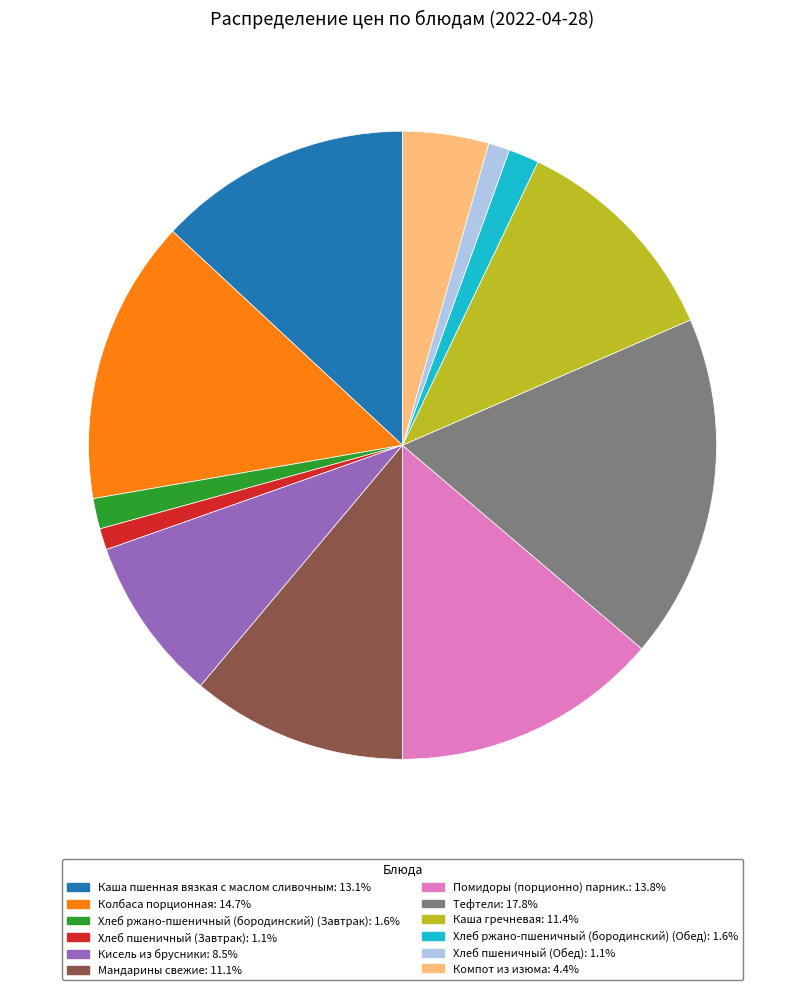

True or false: Тефтели accounts for 25% of the total.

False